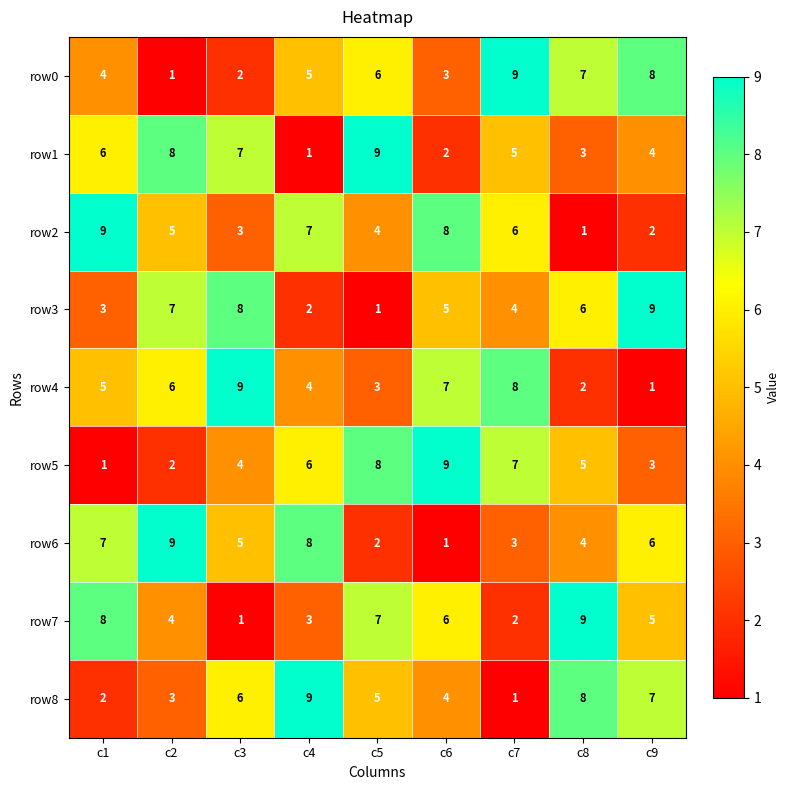

Rank the series at c5 from lowest to highest value.

row3, row6, row4, row2, row8, row0, row7, row5, row1